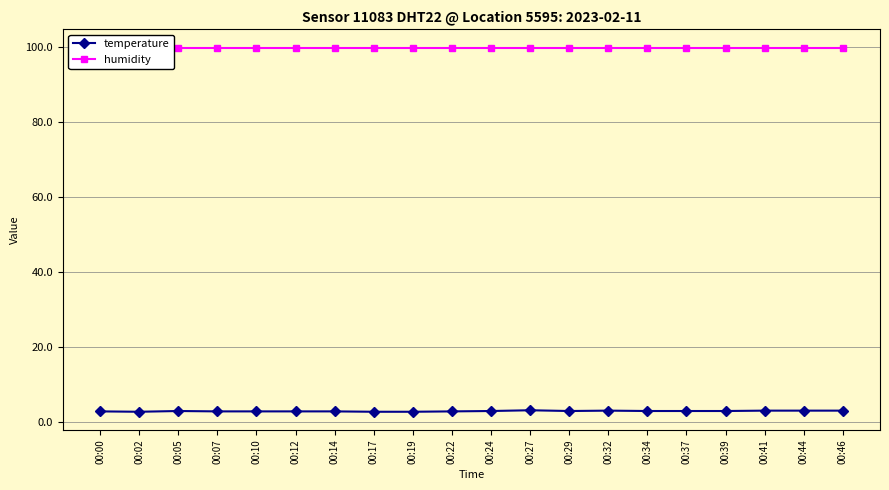

The value of temperature at 00:27 is 3.2. True or false?

True